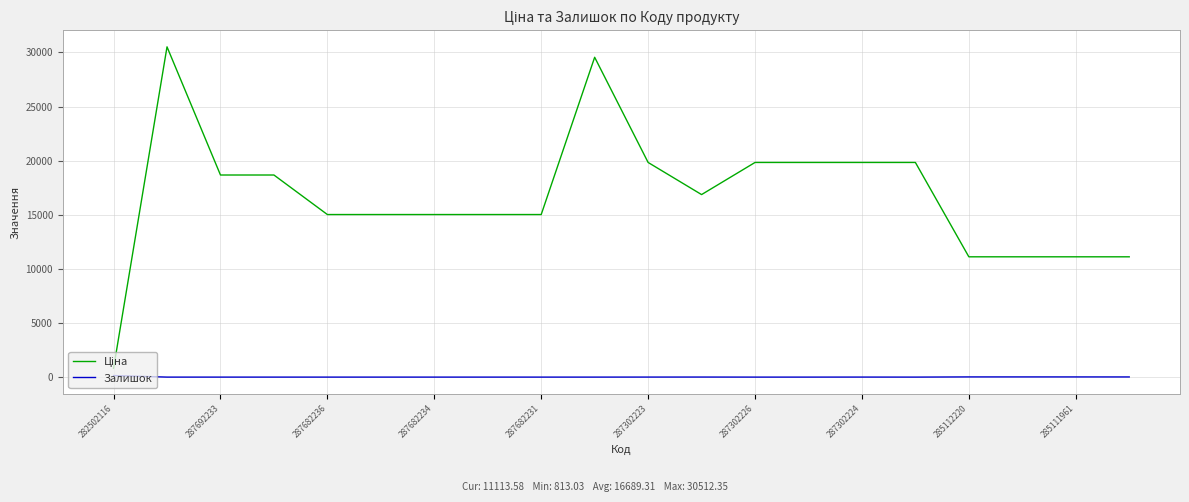

True or false: Ціна and Залишок cross at least once.

False